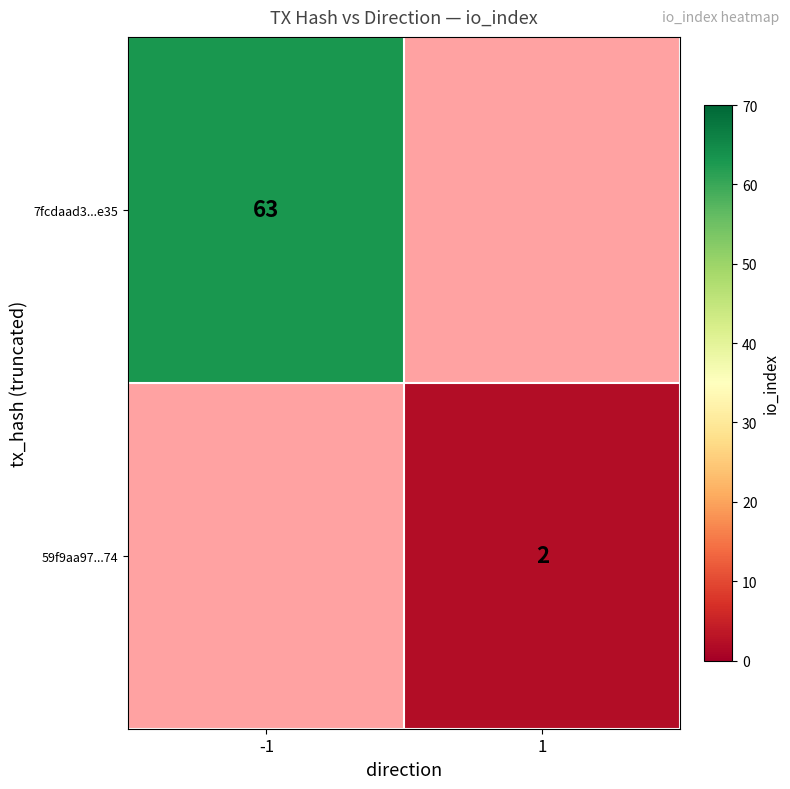

Is it true that 7fcdaad3...e35 equals 63 at -1?

True